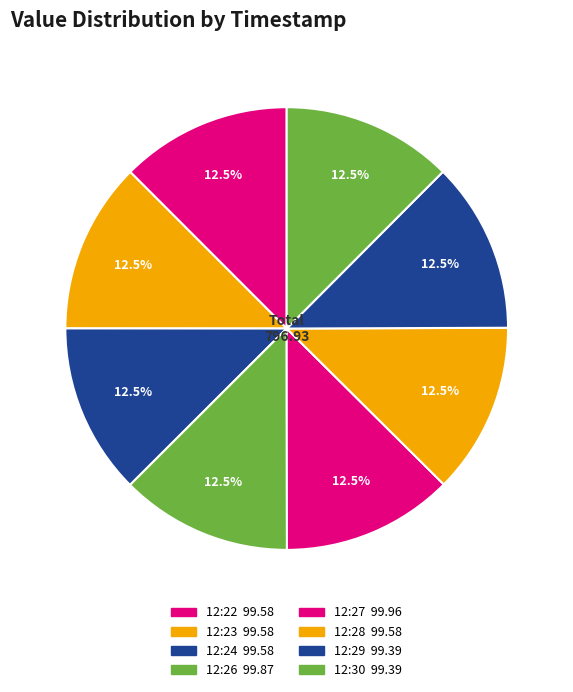

Is it true that 12:22 is 1% of the pie?

False